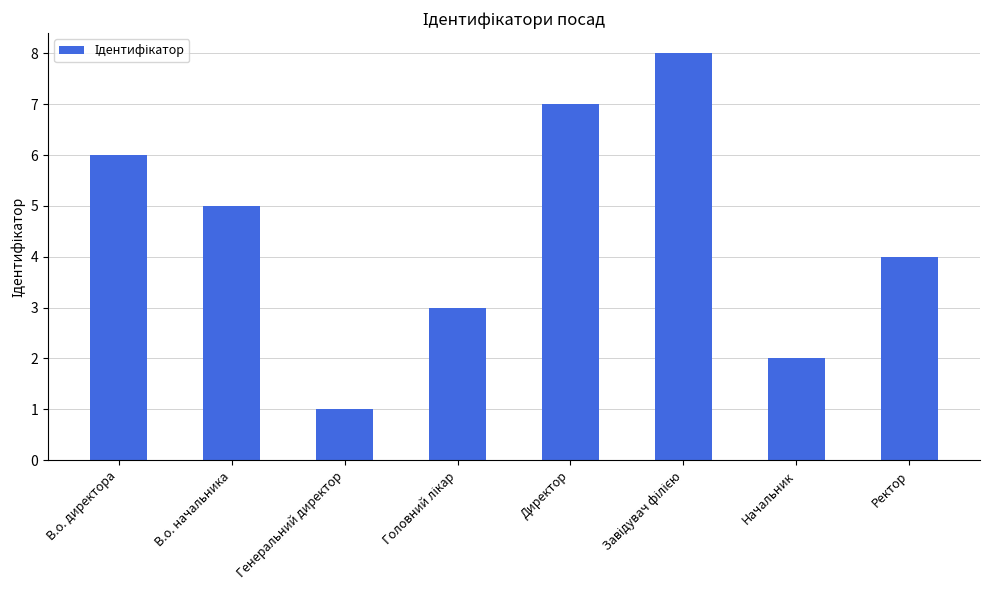

What position from the left is Начальник?

7